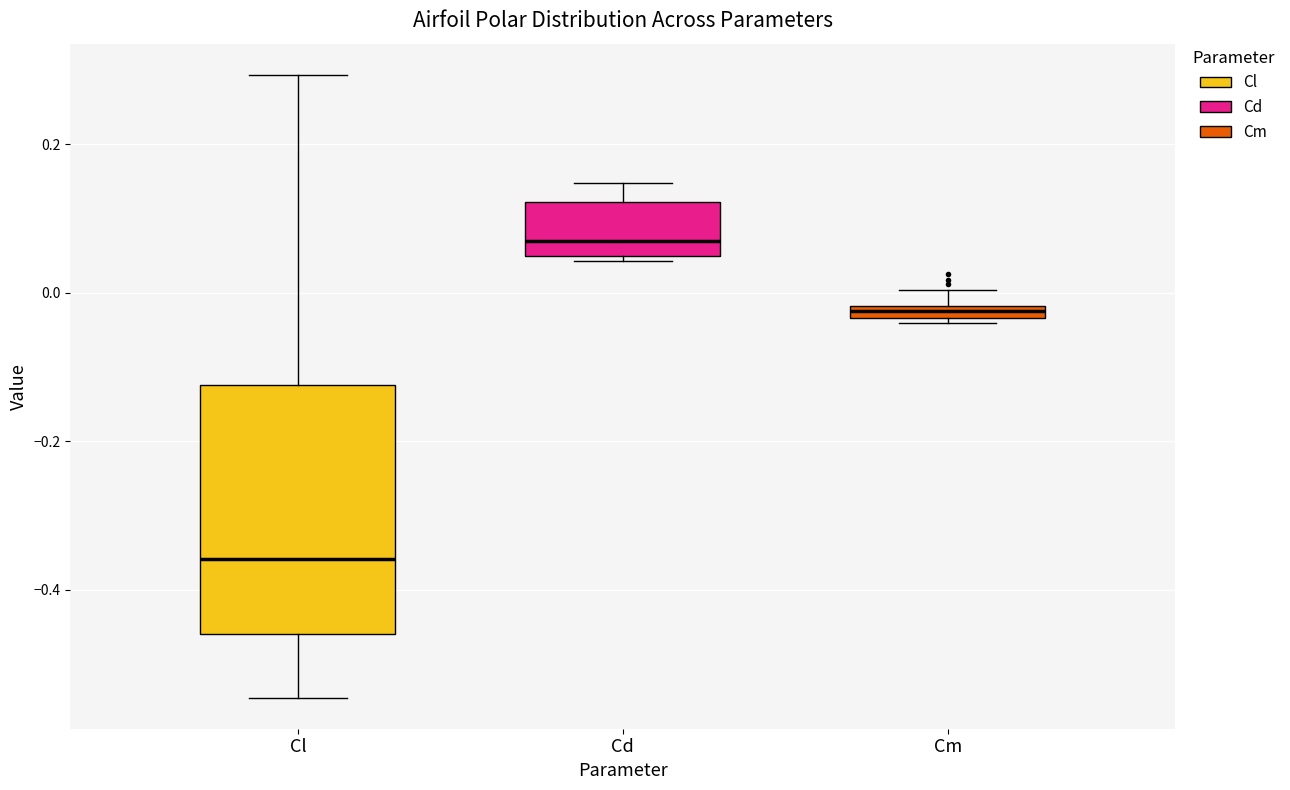

Which box's median line is the highest?

Cd